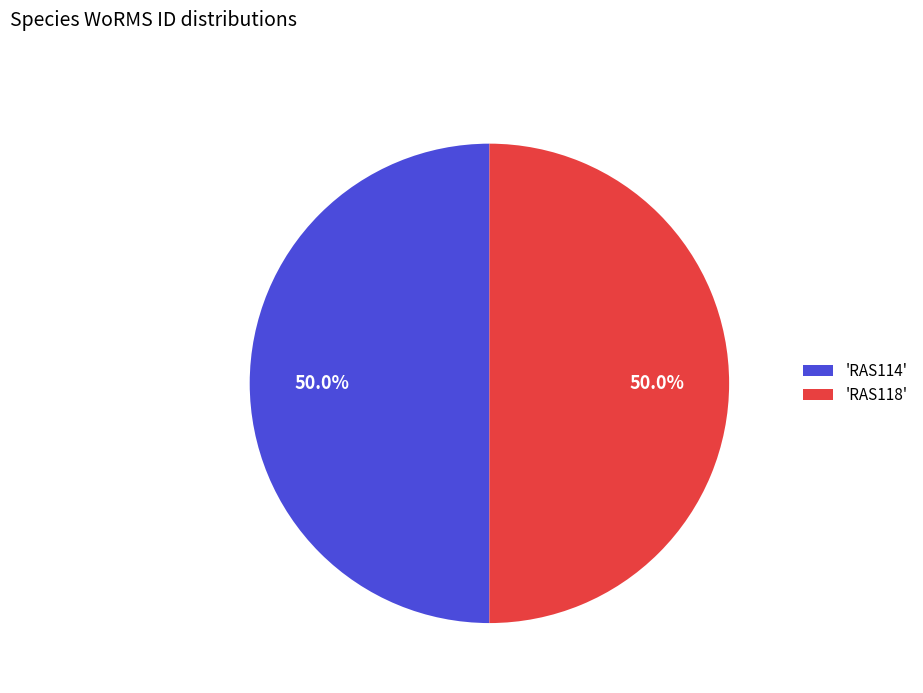

To the nearest percent, what is the average slice percentage?

50%